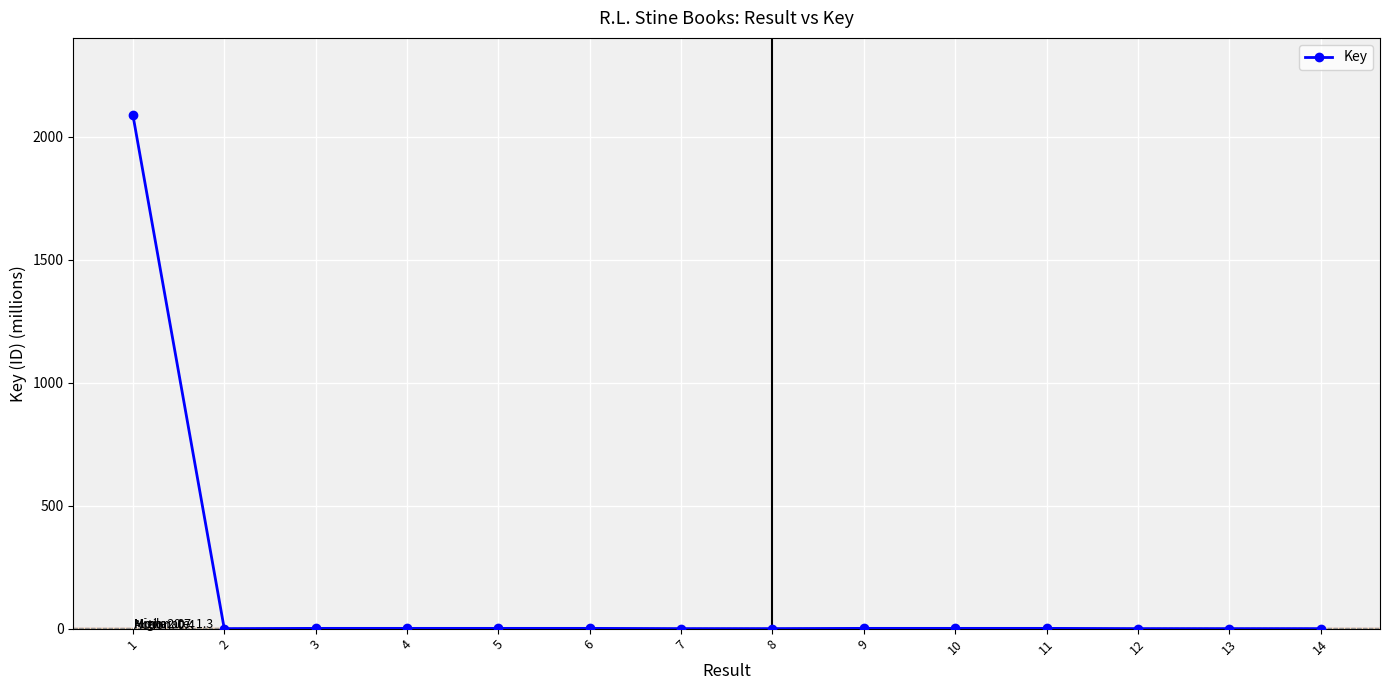

Is it true that the value at 1 is 2088.4?

True